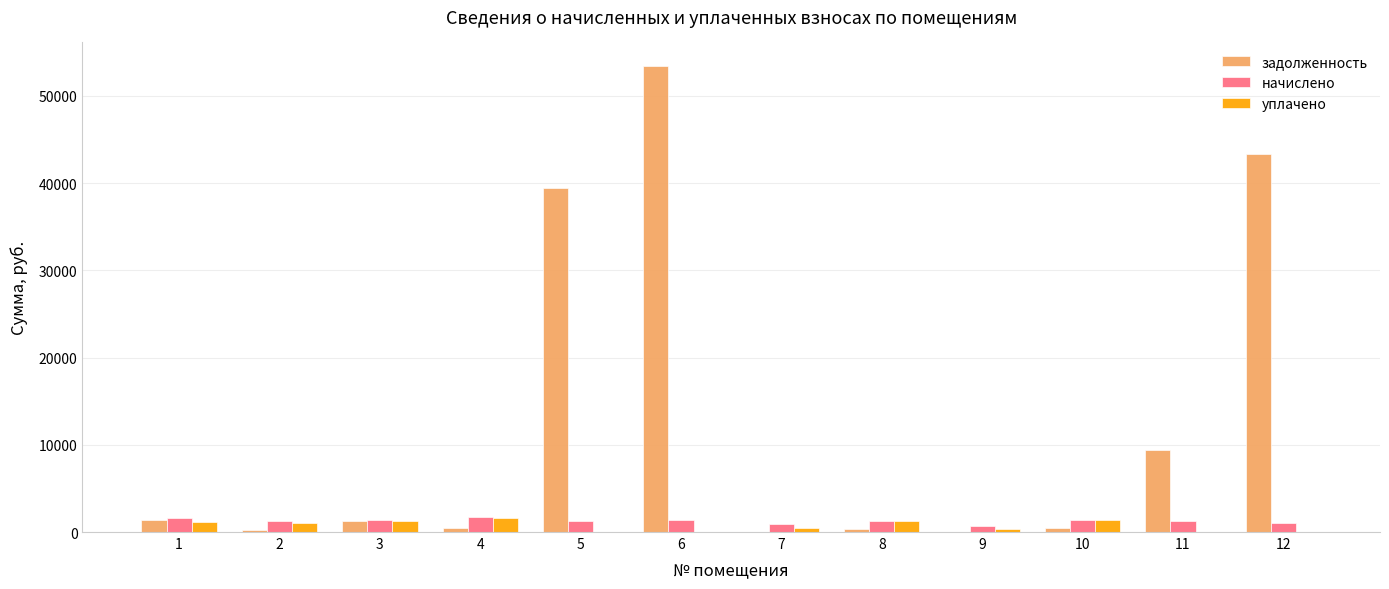

What is the maximum value shown in the chart?

53443.3